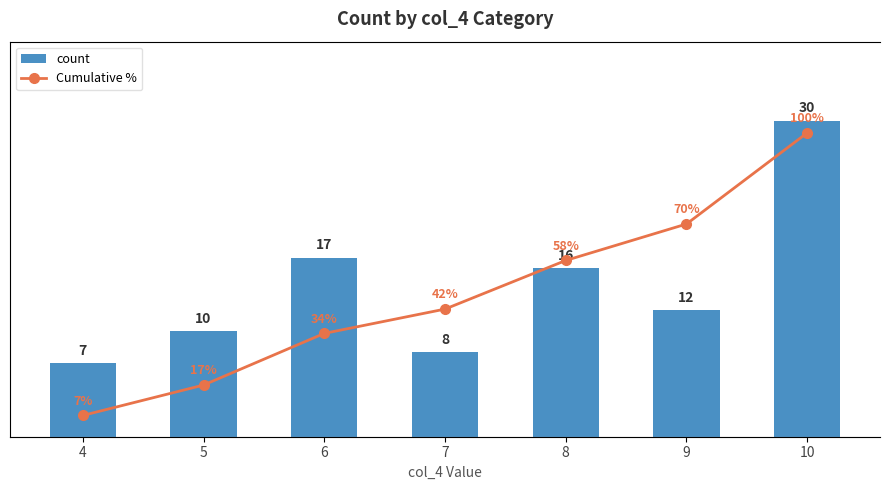

What is the value of the Cumulative % bar at the 2nd from the left?

17